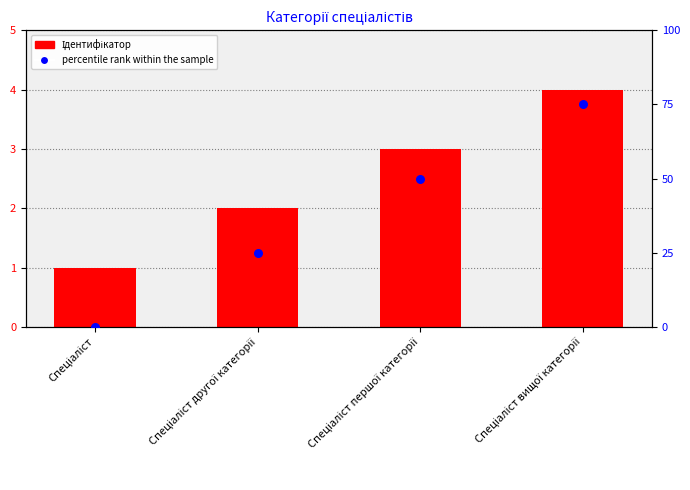

What are all the series names shown in the legend?

Ідентифікатор, percentile rank within the sample